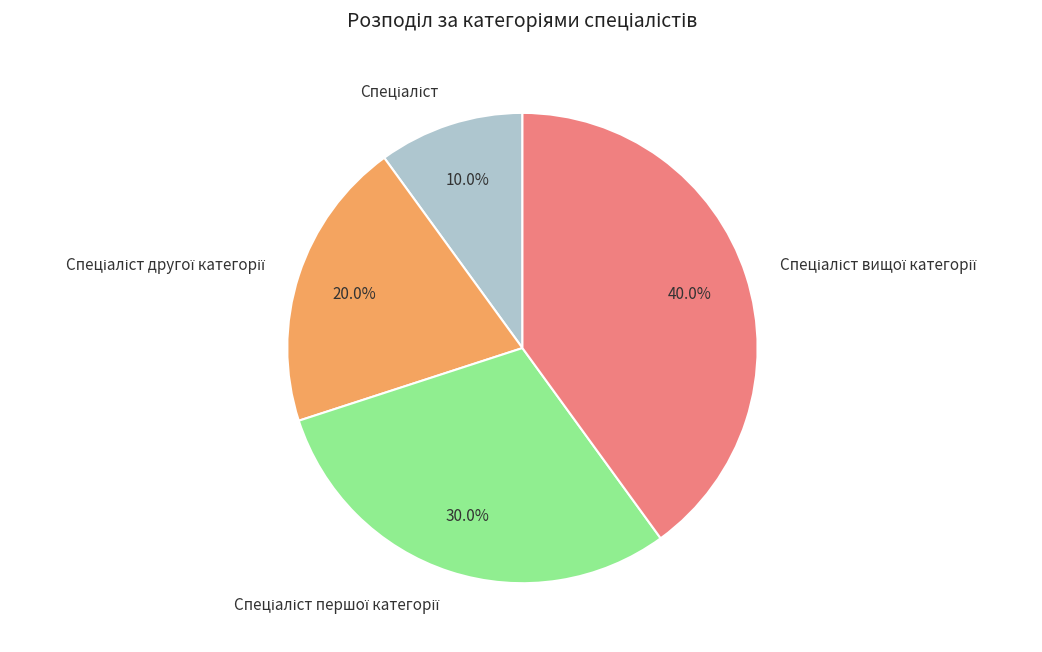

Is there any slice that represents more than half of the pie?

No